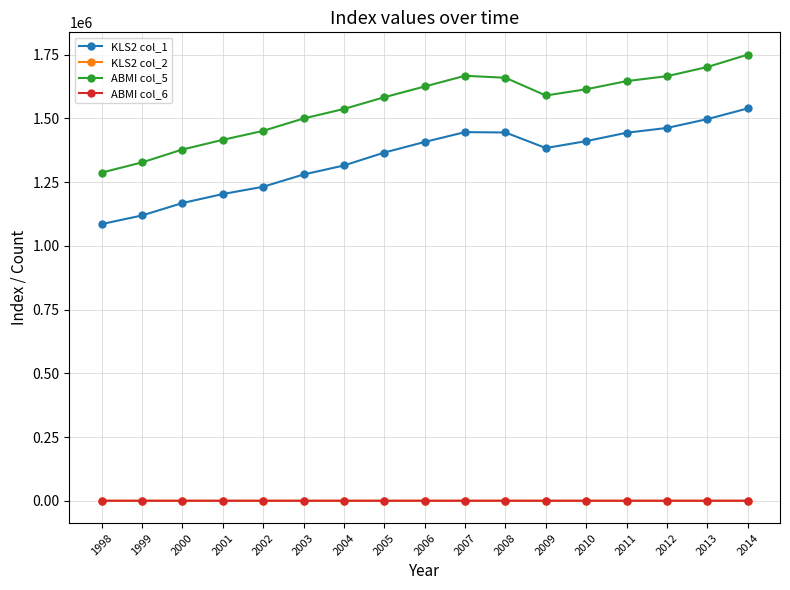

The value of ABMI col_5 at 2012 is 1665213.0. True or false?

True